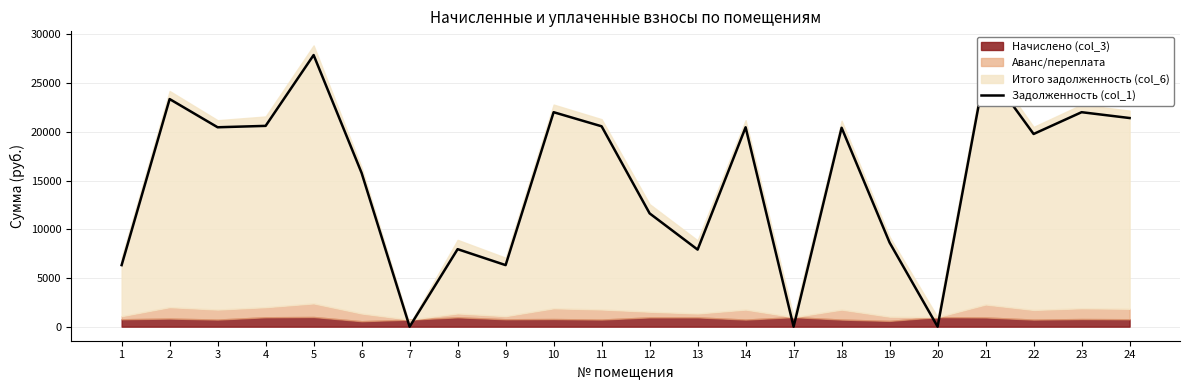

Reading left to right, list all the values displayed in this chart.

6318.8	23368.1	20472.1	20616.1	27886.9	15778.4	0.0	7956.5	6318.8	22020.0	20572.1	11631.0	7912.5	20472.1	0.0	20422.3	8630.8	0.0	26563.9	19783.4	22020.0	21421.0